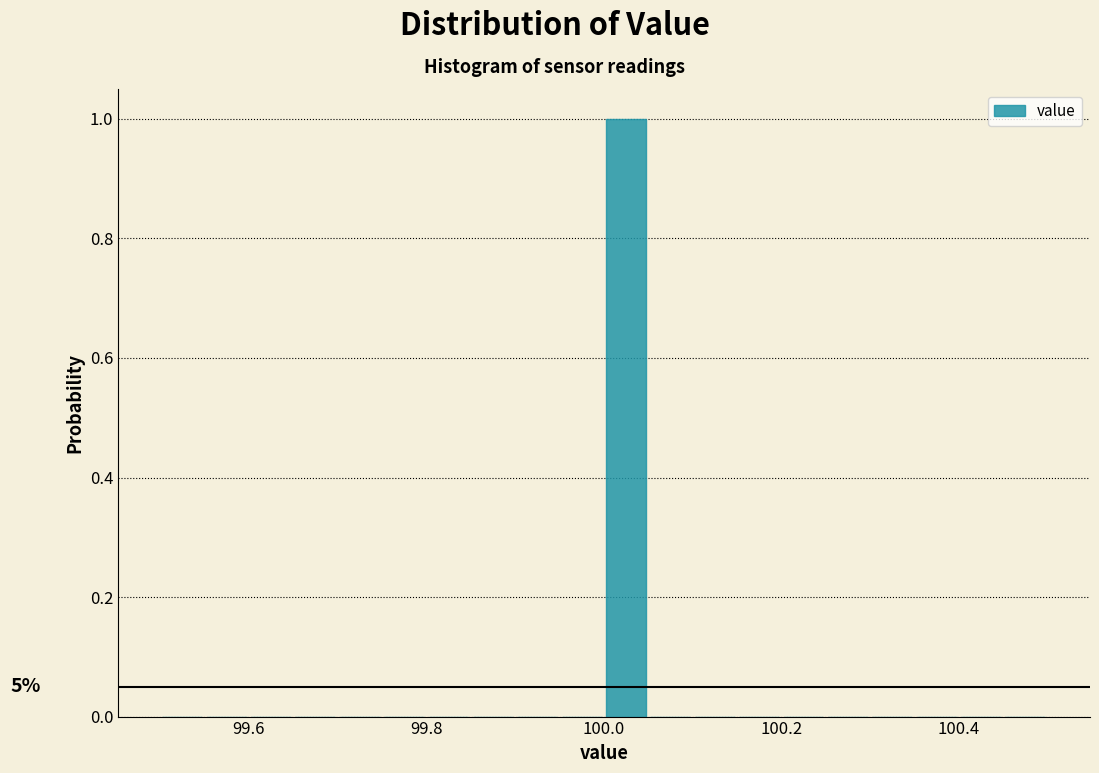

Read against the x-axis, roughly where is the centre of the tallest bar?

100.02